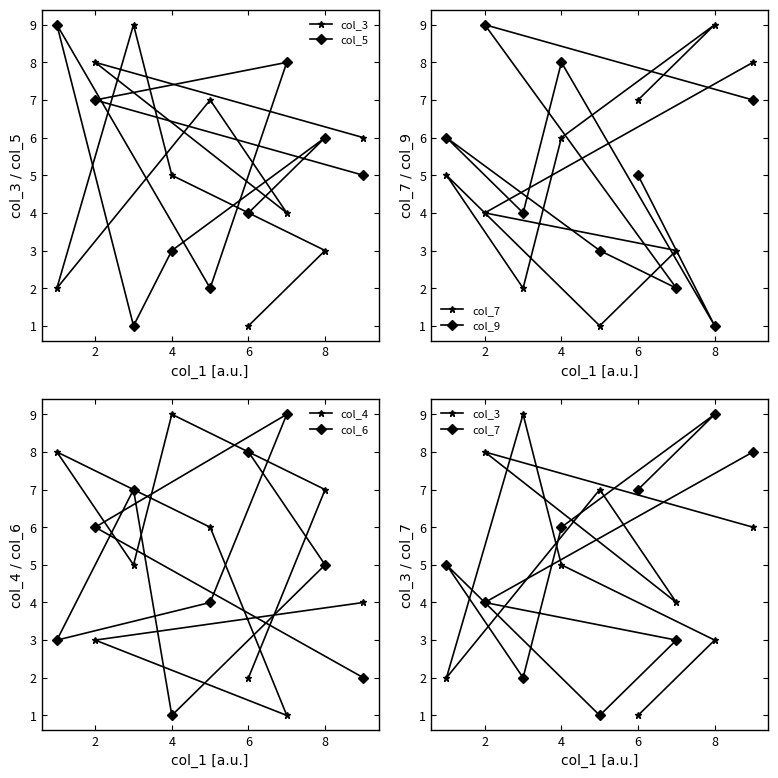

What is the sum of all col_5 values?

45